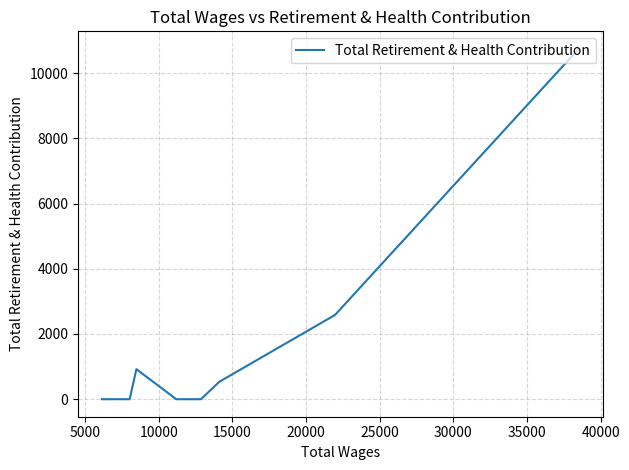

True or false: there are more than 2 points higher than both neighbors.

False